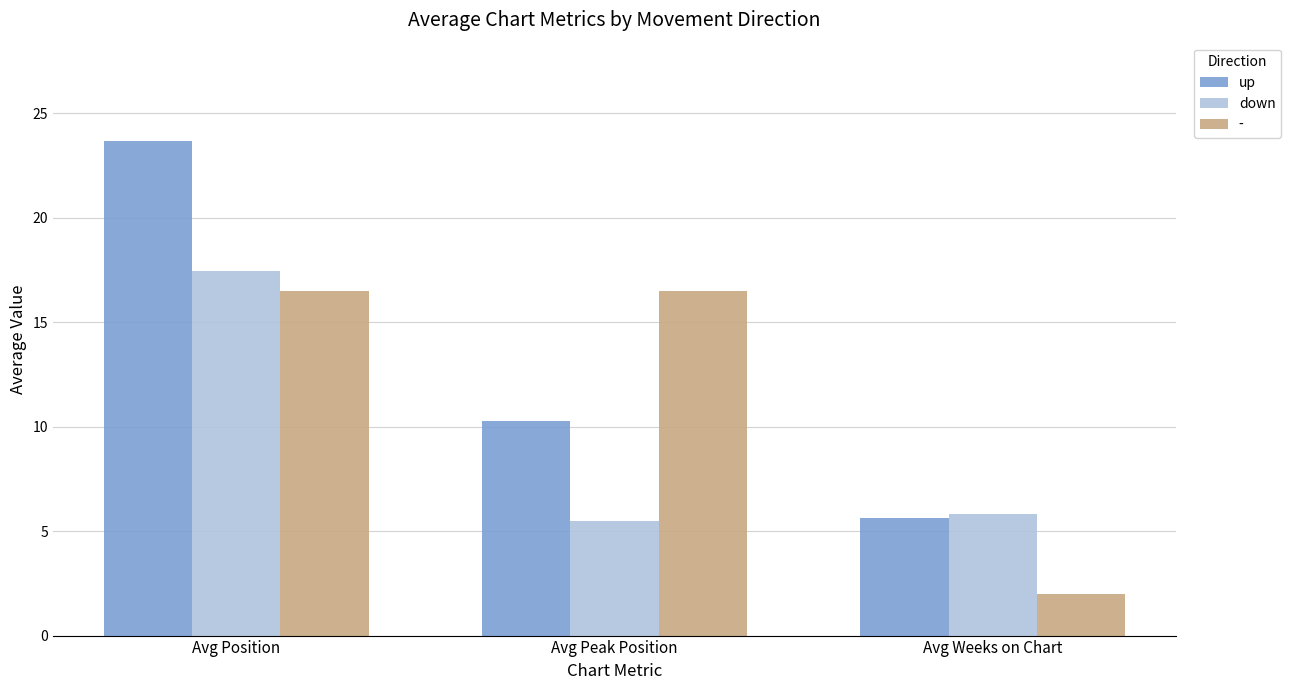

Does the chart contain stacked bars?

No